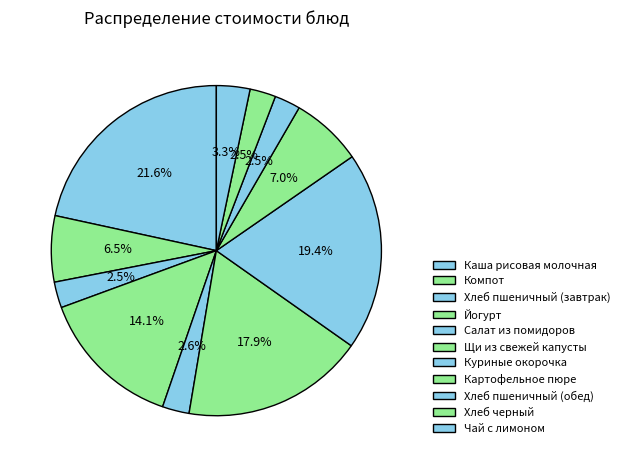

Does Чай с лимоном represent more than half of the total?

No